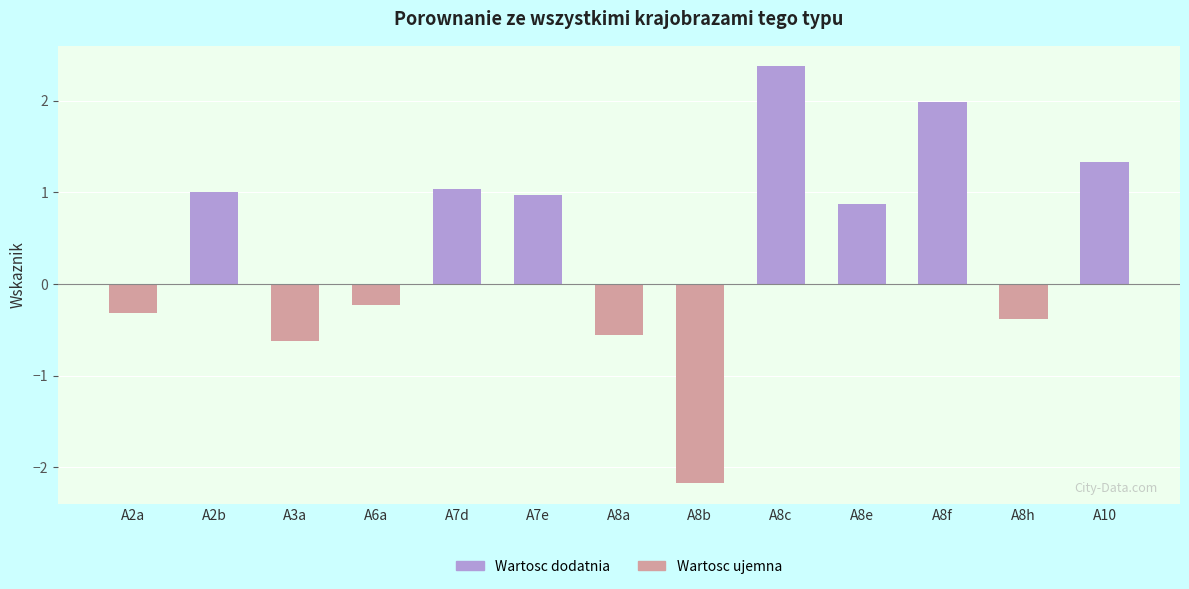

The value at A8c is 4.1. True or false?

False